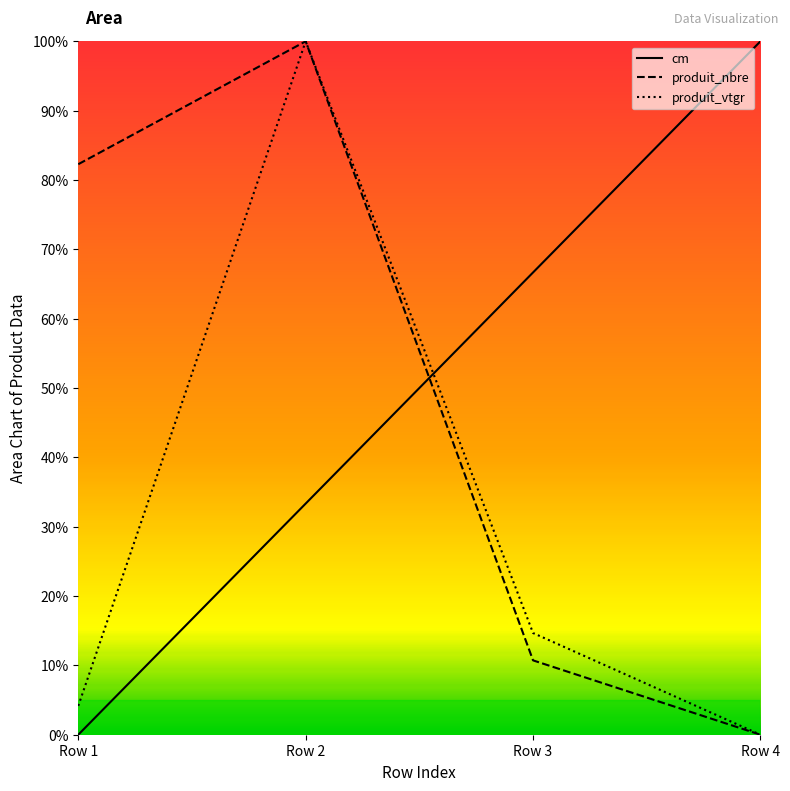

At which label is produit_nbre closest to 0?

Row 4